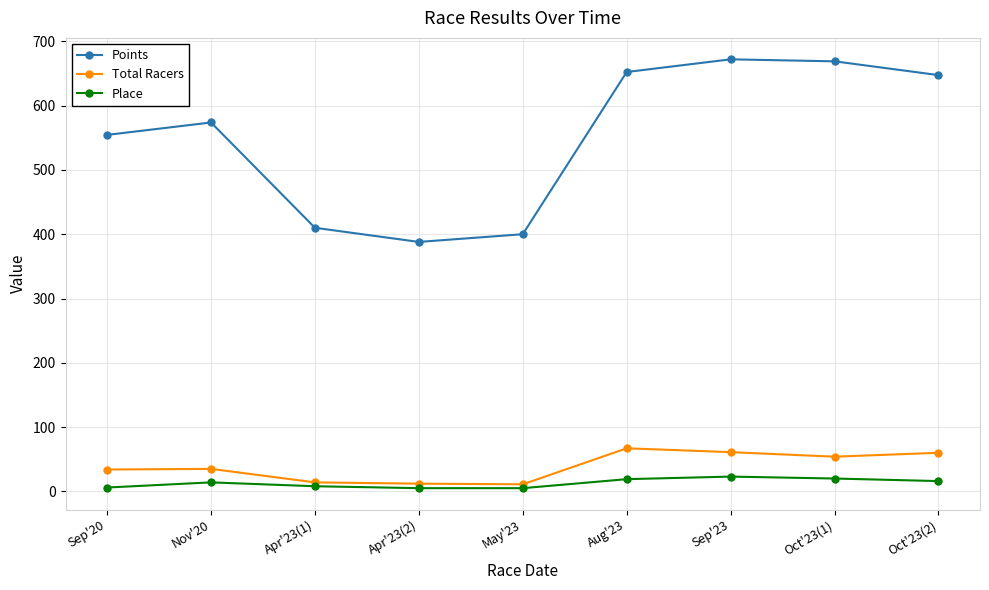

The value of Total Racers at Oct'23(2) is 26.6. True or false?

False